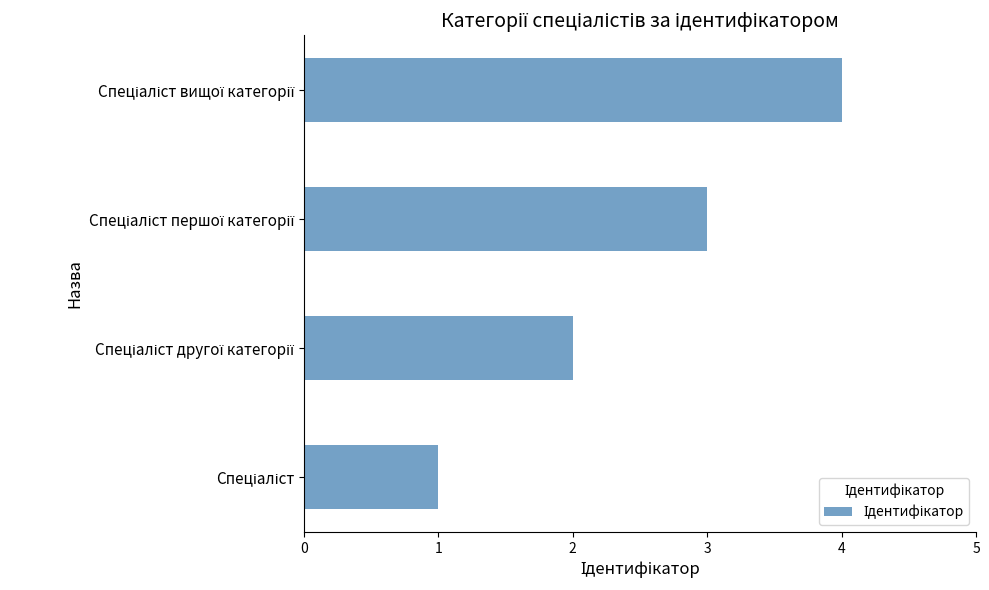

What is the maximum value shown in the chart?

4